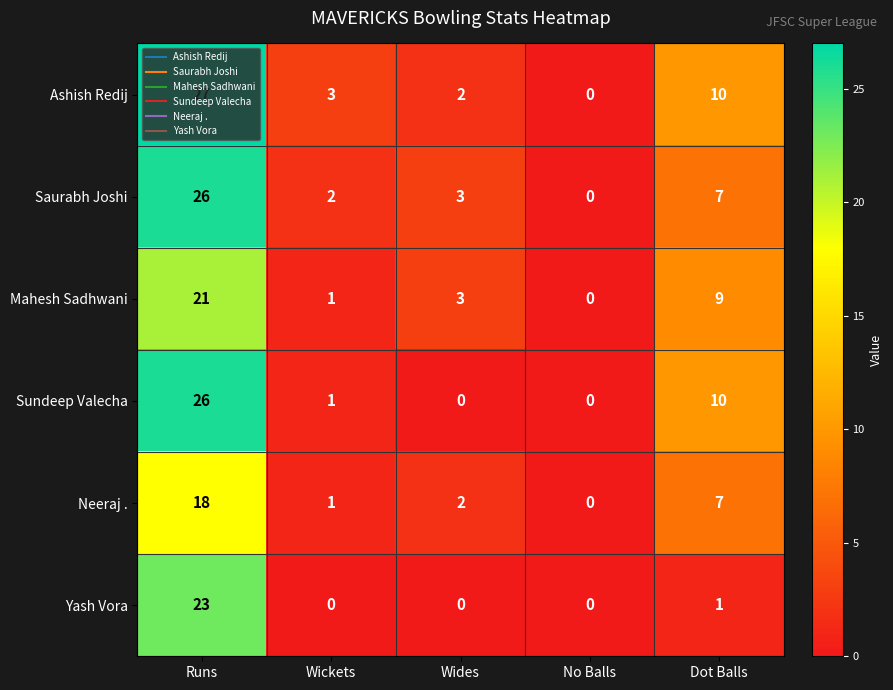

At which label is Neeraj . closest to 9?

Dot Balls